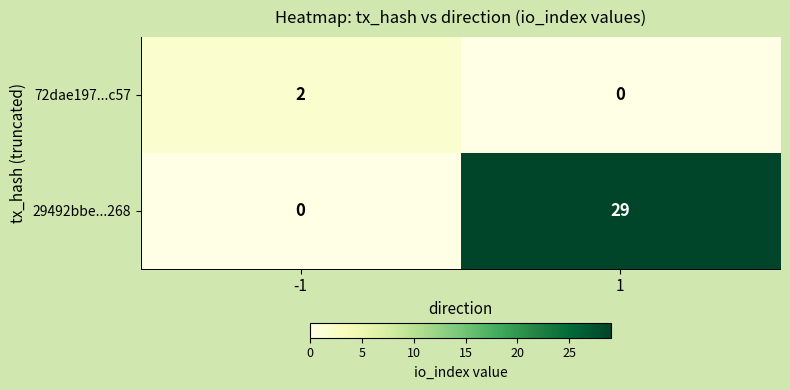

Rank the series at -1 from lowest to highest value.

29492bbe...268, 72dae197...c57